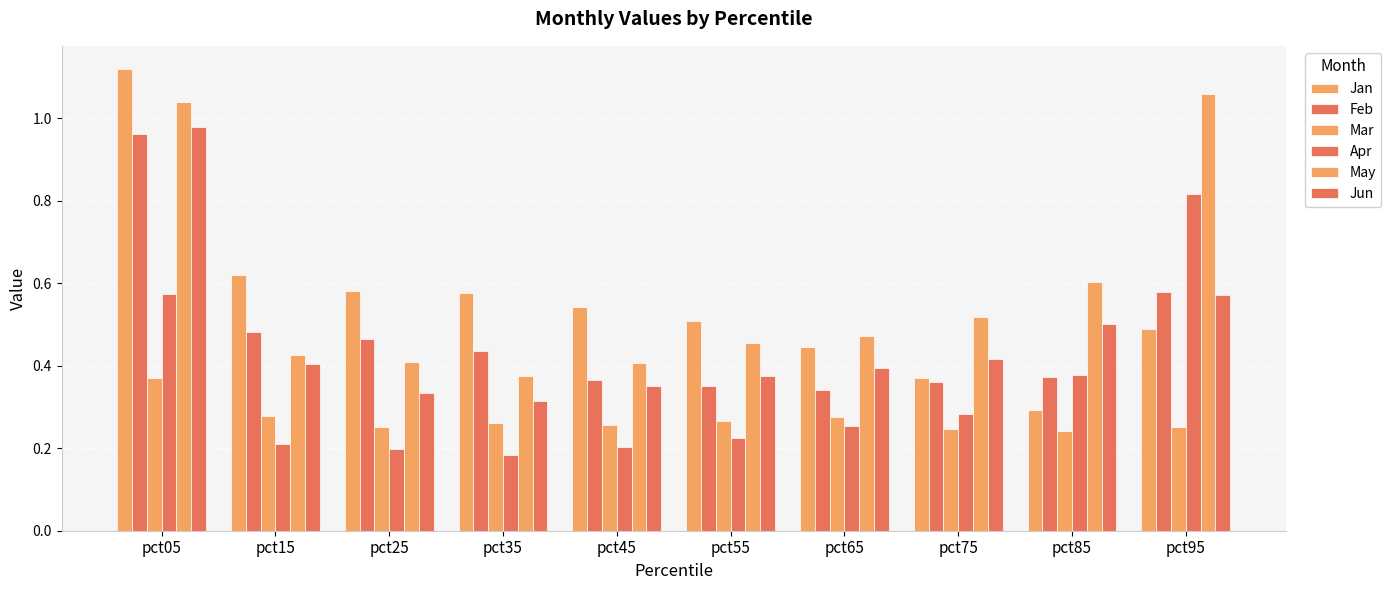

Rank the series at pct65 from highest to lowest value.

May, Jan, Jun, Feb, Mar, Apr